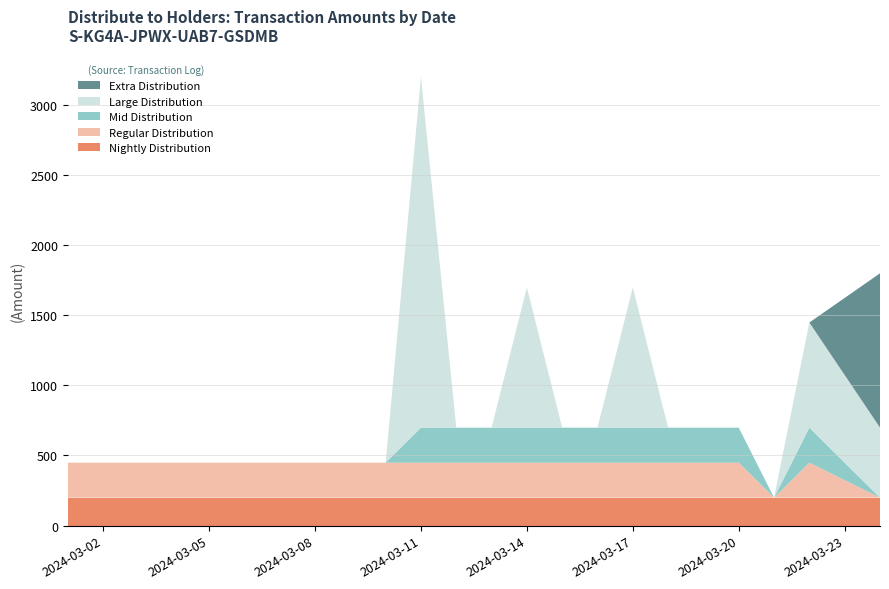

Reading left to right, extract all data points from this chart.

Nightly Distribution: 2024-03-01=199.3	2024-03-05=199.3	2024-03-08=199.3	2024-03-10=199.3	2024-03-11=199.3	2024-03-12=199.3	2024-03-13=199.3	2024-03-14=199.3	2024-03-15=199.3	2024-03-16=199.3	2024-03-17=199.3	2024-03-18=199.3	2024-03-19=199.3	2024-03-20=199.3	2024-03-21=199.3	2024-03-22=199.3	2024-03-24=199.3
Regular Distribution: 2024-03-01=249.3	2024-03-05=249.3	2024-03-08=249.3	2024-03-10=249.3	2024-03-11=249.3	2024-03-12=249.3	2024-03-13=249.3	2024-03-14=249.3	2024-03-15=249.3	2024-03-16=249.3	2024-03-17=249.3	2024-03-18=249.3	2024-03-19=249.3	2024-03-20=249.3	2024-03-21=0.0	2024-03-22=249.3	2024-03-24=0.0
Mid Distribution: 2024-03-01=0.0	2024-03-05=0.0	2024-03-08=0.0	2024-03-10=0.0	2024-03-11=249.3	2024-03-12=249.3	2024-03-13=249.3	2024-03-14=249.3	2024-03-15=249.3	2024-03-16=249.3	2024-03-17=249.3	2024-03-18=249.3	2024-03-19=249.3	2024-03-20=249.3	2024-03-21=0.0	2024-03-22=249.3	2024-03-24=0.0
Large Distribution: 2024-03-01=0.0	2024-03-05=0.0	2024-03-08=0.0	2024-03-10=0.0	2024-03-11=2499.3	2024-03-12=0.0	2024-03-13=0.0	2024-03-14=999.3	2024-03-15=0.0	2024-03-16=0.0	2024-03-17=999.3	2024-03-18=0.0	2024-03-19=0.0	2024-03-20=0.0	2024-03-21=0.0	2024-03-22=749.3	2024-03-24=499.3
Extra Distribution: 2024-03-01=0.0	2024-03-05=0.0	2024-03-08=0.0	2024-03-10=0.0	2024-03-11=0.0	2024-03-12=0.0	2024-03-13=0.0	2024-03-14=0.0	2024-03-15=0.0	2024-03-16=0.0	2024-03-17=0.0	2024-03-18=0.0	2024-03-19=0.0	2024-03-20=0.0	2024-03-21=0.0	2024-03-22=0.0	2024-03-24=1099.3